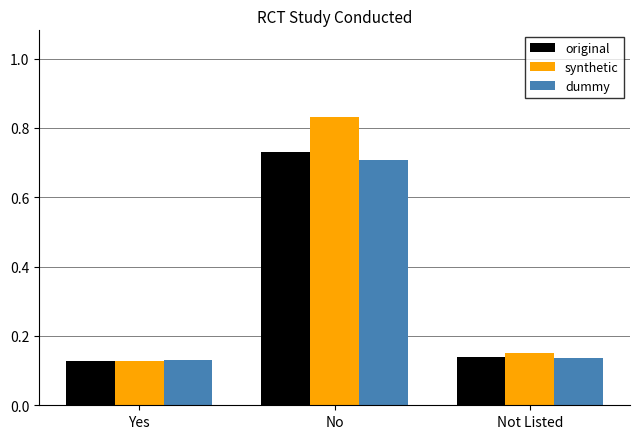

The value of original at Yes is 0.2. True or false?

False